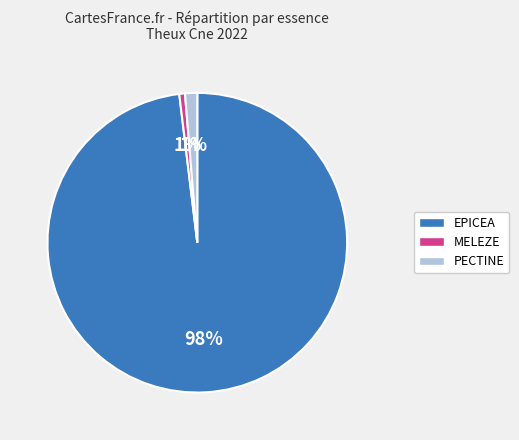

Which category has the biggest portion of the pie?

EPICEA